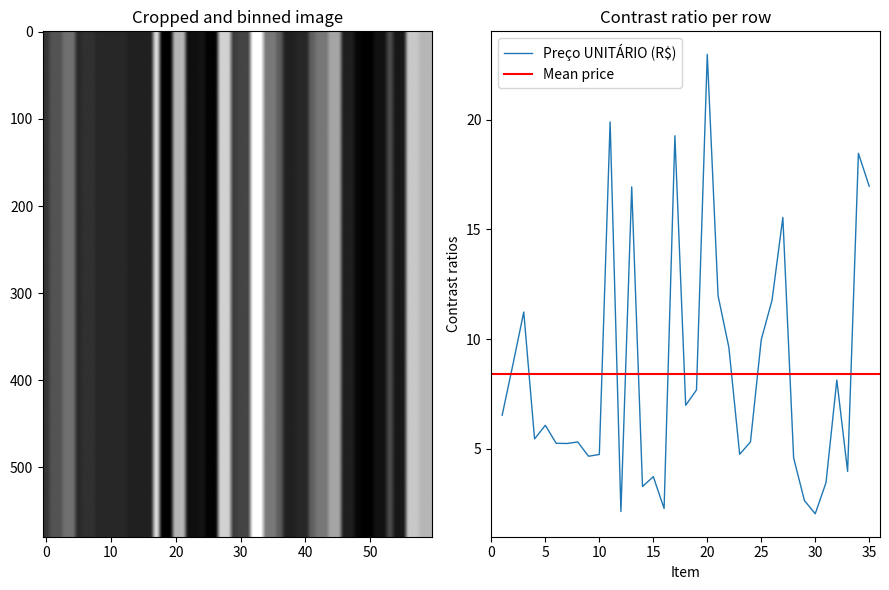

Reading right to left, list all the values displayed in this chart.

17.0	18.5	4.0	8.1	3.5	2.0	2.6	4.6	15.6	11.8	10.0	5.3	4.8	9.6	12.0	23.0	7.7	7.0	19.3	2.3	3.7	3.3	16.9	2.1	19.9	4.8	4.7	5.3	5.2	5.3	6.1	5.5	11.2	8.9	6.5